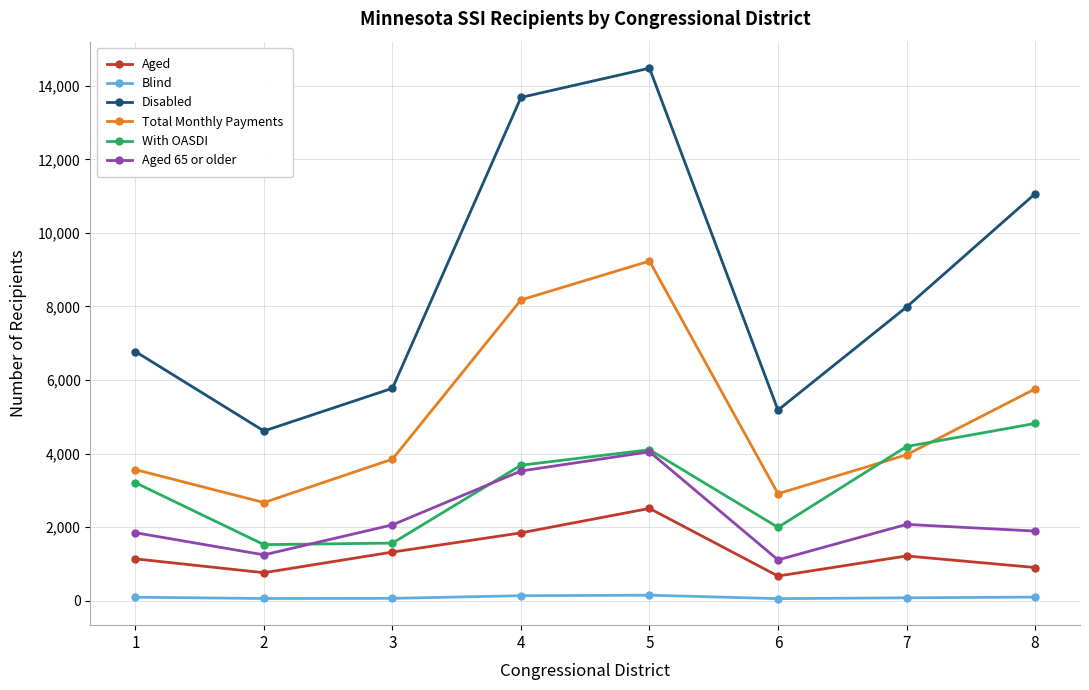

How many lines are shown in the chart?

6